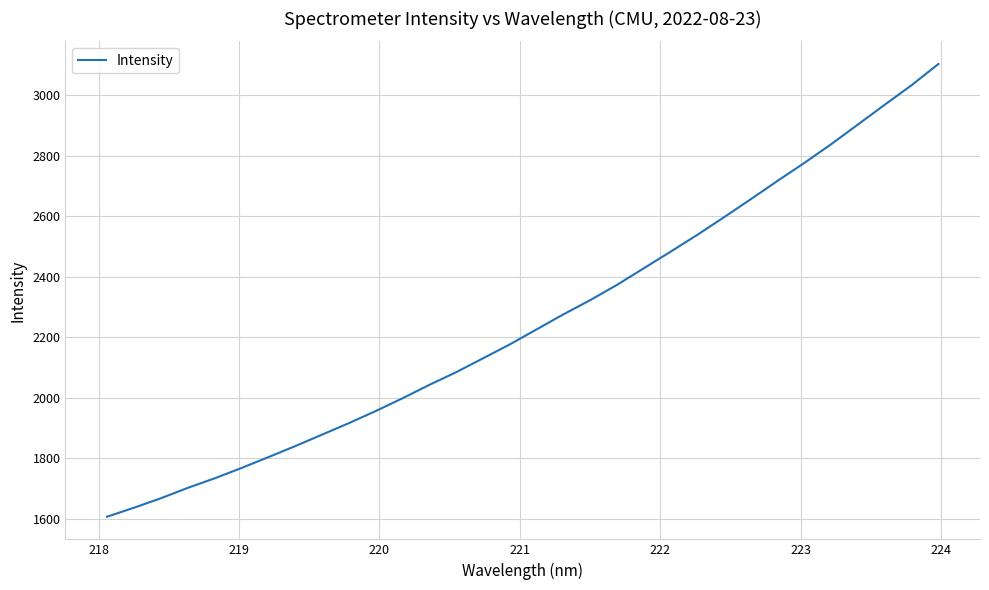

What is the maximum value shown in the chart?

3103.3